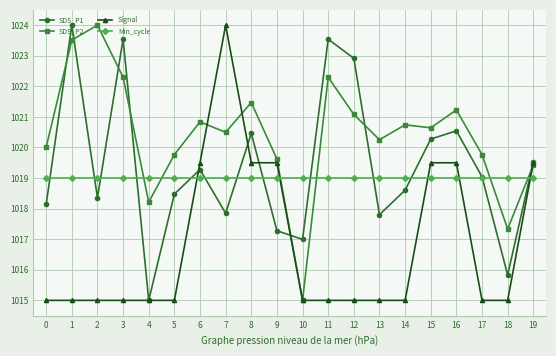

True or false: SDS_P2 and Min_cycle intersect in this chart.

True